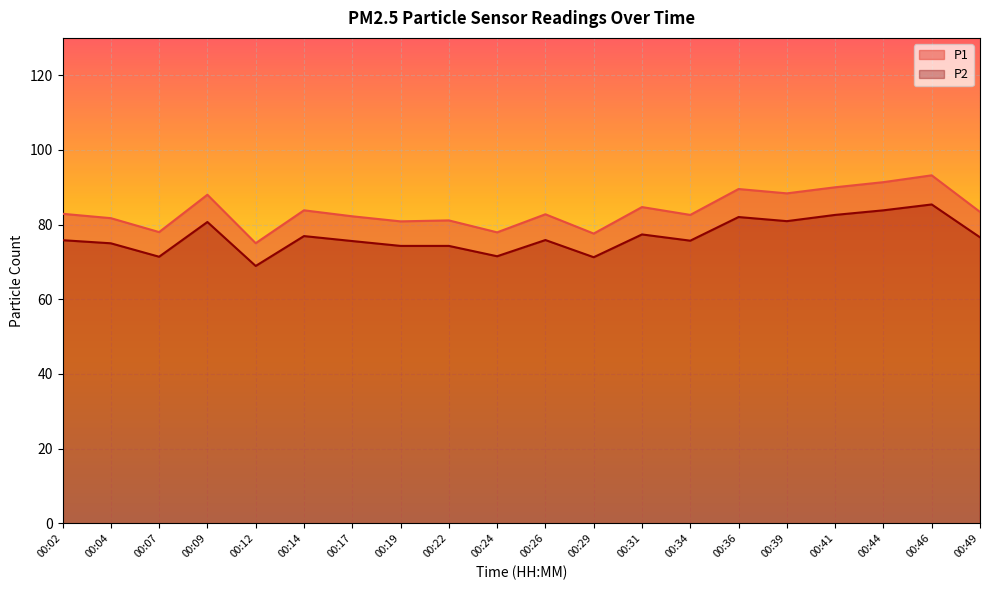

At which category is the sum across all series the highest?

00:46